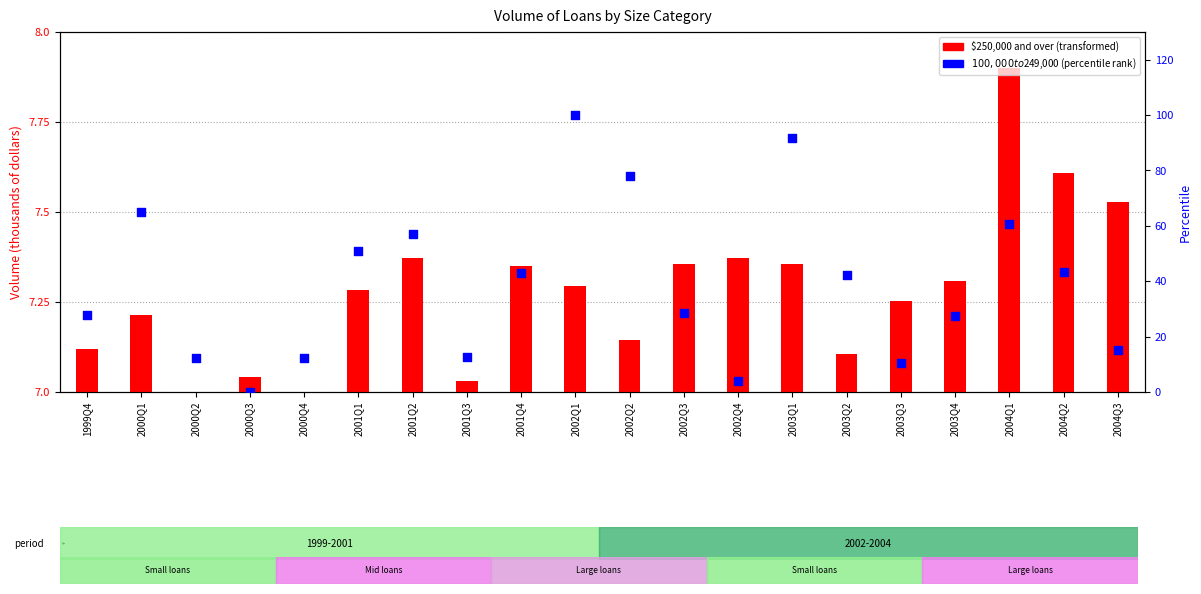

What are all the series names shown in the legend?

$250,000 and over, $100,000 to $249,000